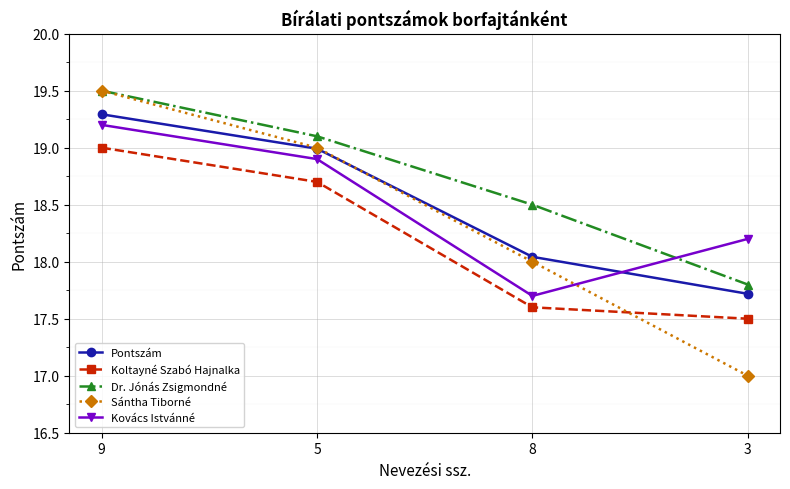

What is the spread (max minus min) of values at 8?

0.9